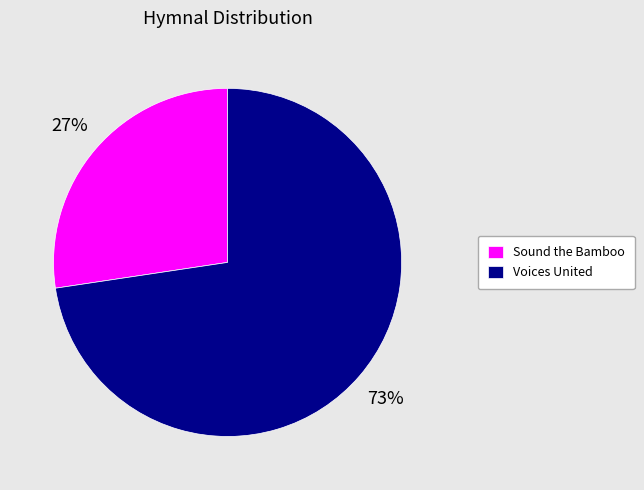

What is the ratio of the value at Voices United to the value at Sound the Bamboo?

2.7